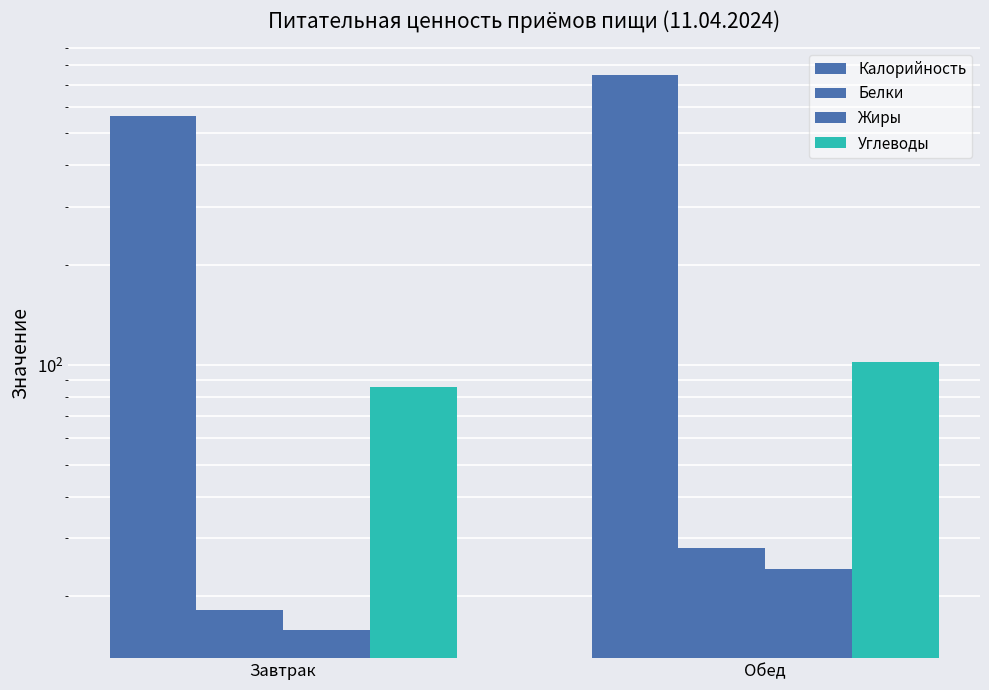

At which label does Жиры first exceed 24?

Обед